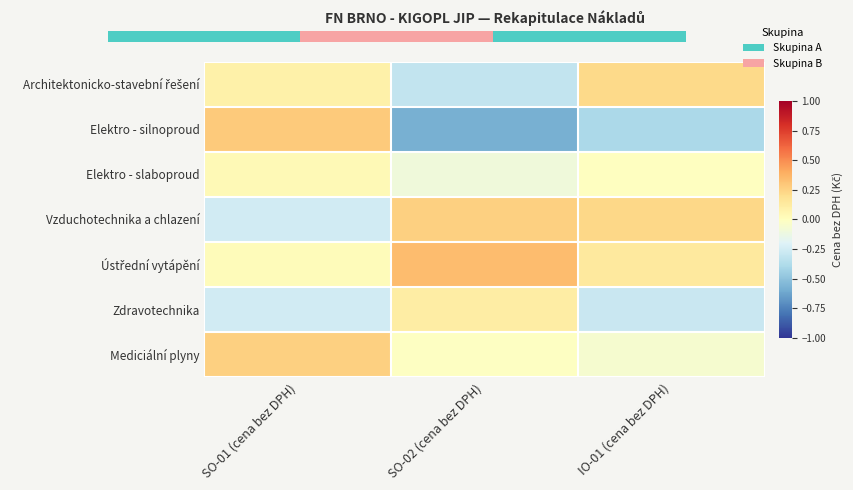

Which has a higher value, SO-01 (cena bez DPH) or SO-02 (cena bez DPH)?

SO-01 (cena bez DPH)